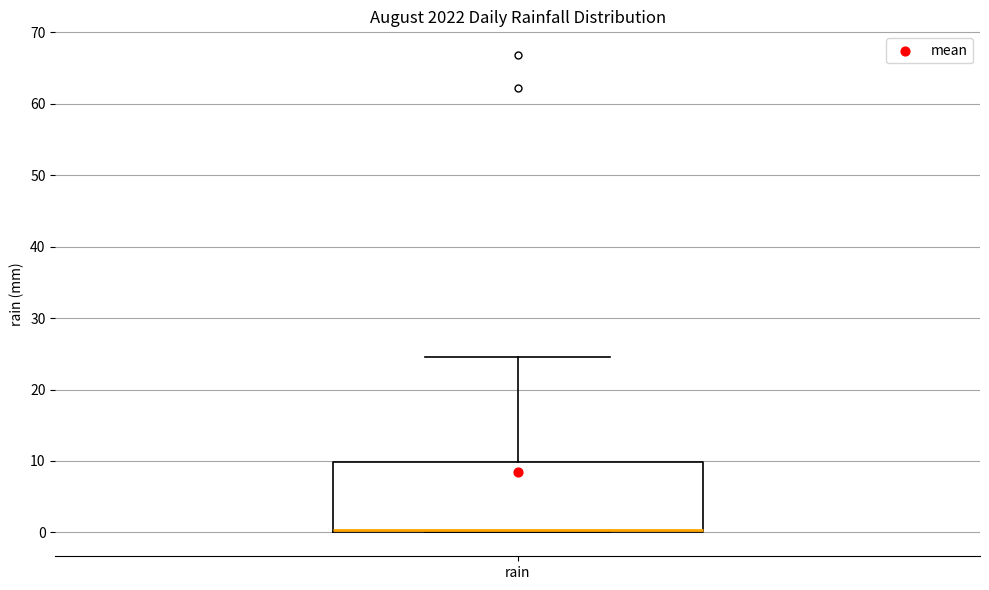

Transcribe this box plot: give where the median line is, the range the box spans, and where the two whiskers end, as read against the y-axis. The values are not printed on the chart, so give them approximately, as read against the axis.

median 0 (just above the box's lower edge), box 0 to 10, whiskers 0 to 25